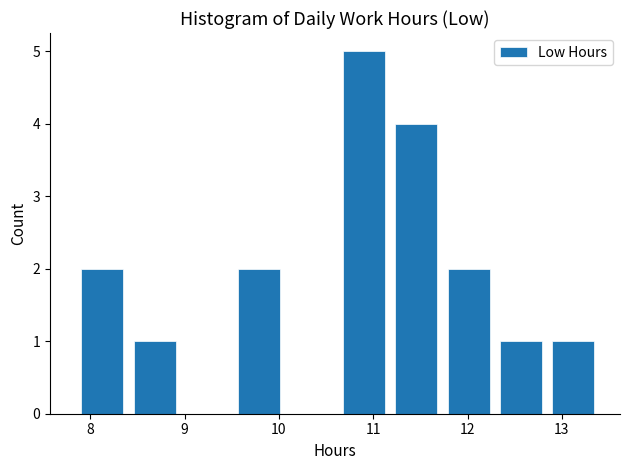

Reading left to right, list every bar in this chart as the range it spans on the x-axis followed by its height. Neither the bar edges nor the heights are printed on the chart, so give them approximately, as read against the axes.

7.9 to 8.4: 2
8.4 to 9.0: 1
9.0 to 9.5: 0
9.5 to 10.1: 2
10.1 to 10.6: 0
10.6 to 11.2: 5
11.2 to 11.7: 4
11.7 to 12.3: 2
12.3 to 12.8: 1
12.8 to 13.4: 1